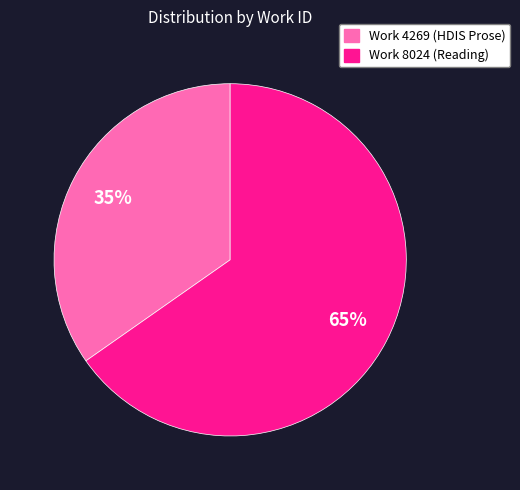

Between Work 4269 (HDIS Prose) and Work 8024 (Reading), which is larger?

Work 8024 (Reading)